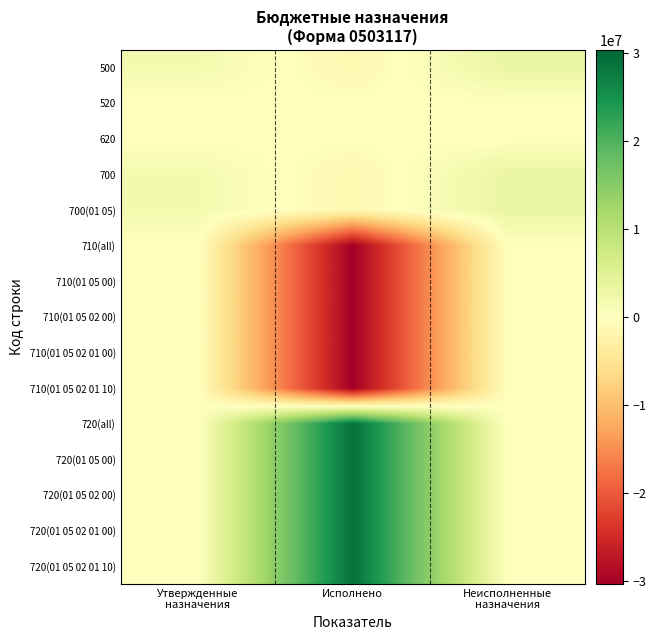

Reading left to right, transcribe all the data shown in this chart.

500: Утвержденные
назначения=1752928.0	Исполнено=-1440736.4	Неисполненные
назначения=3193664.4
520: Утвержденные
назначения=0.0	Исполнено=0.0	Неисполненные
назначения=0.0
620: Утвержденные
назначения=0.0	Исполнено=0.0	Неисполненные
назначения=0.0
700: Утвержденные
назначения=1752928.0	Исполнено=-1440736.4	Неисполненные
назначения=3193664.4
700(01 05): Утвержденные
назначения=1752928.0	Исполнено=-1440736.4	Неисполненные
назначения=3193664.4
710(all): Утвержденные
назначения=0.0	Исполнено=-30283277.9	Неисполненные
назначения=0.0
710(01 05 00): Утвержденные
назначения=0.0	Исполнено=-30283277.9	Неисполненные
назначения=0.0
710(01 05 02 00): Утвержденные
назначения=0.0	Исполнено=-30283277.9	Неисполненные
назначения=0.0
710(01 05 02 01 00): Утвержденные
назначения=0.0	Исполнено=-30283277.9	Неисполненные
назначения=0.0
710(01 05 02 01 10): Утвержденные
назначения=0.0	Исполнено=-30283277.9	Неисполненные
назначения=0.0
720(all): Утвержденные
назначения=0.0	Исполнено=28842541.4	Неисполненные
назначения=0.0
720(01 05 00): Утвержденные
назначения=0.0	Исполнено=28842541.4	Неисполненные
назначения=0.0
720(01 05 02 00): Утвержденные
назначения=0.0	Исполнено=28842541.4	Неисполненные
назначения=0.0
720(01 05 02 01 00): Утвержденные
назначения=0.0	Исполнено=28842541.4	Неисполненные
назначения=0.0
720(01 05 02 01 10): Утвержденные
назначения=0.0	Исполнено=28842541.4	Неисполненные
назначения=0.0